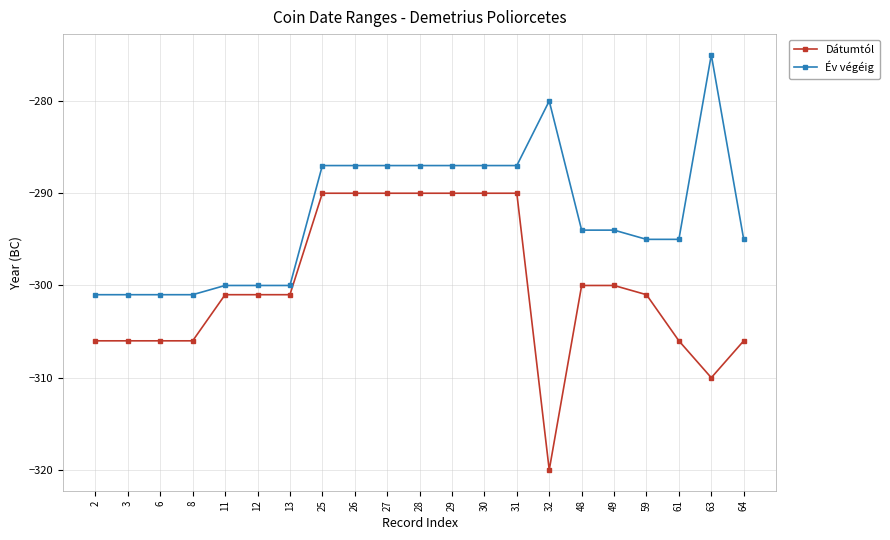

Which series has the widest spread of values?

Dátumtól